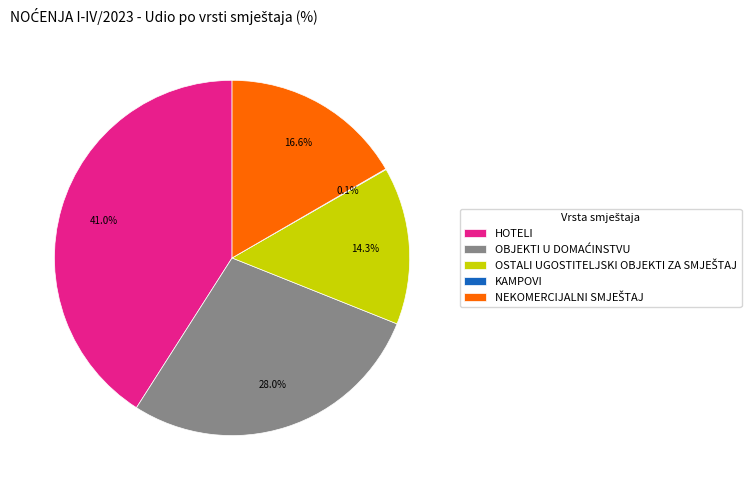

Which slice is the largest?

HOTELI